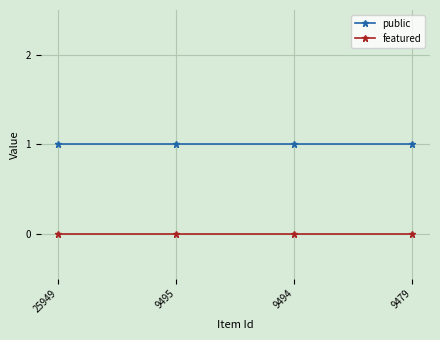

True or false: public has a value of 2 at 9495.

False